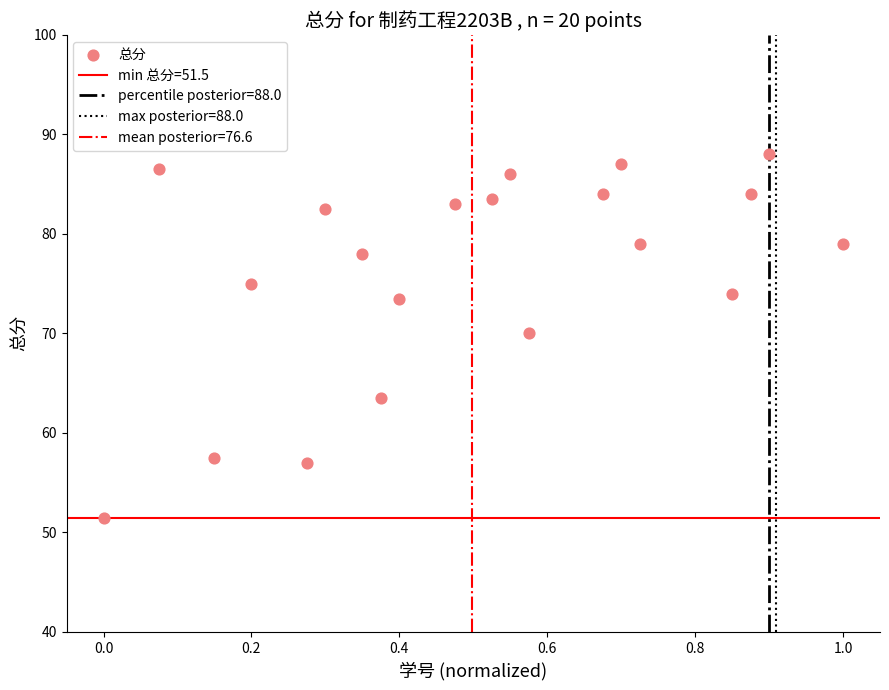

What Y value in the scatter plot is closest to 69?

70.0